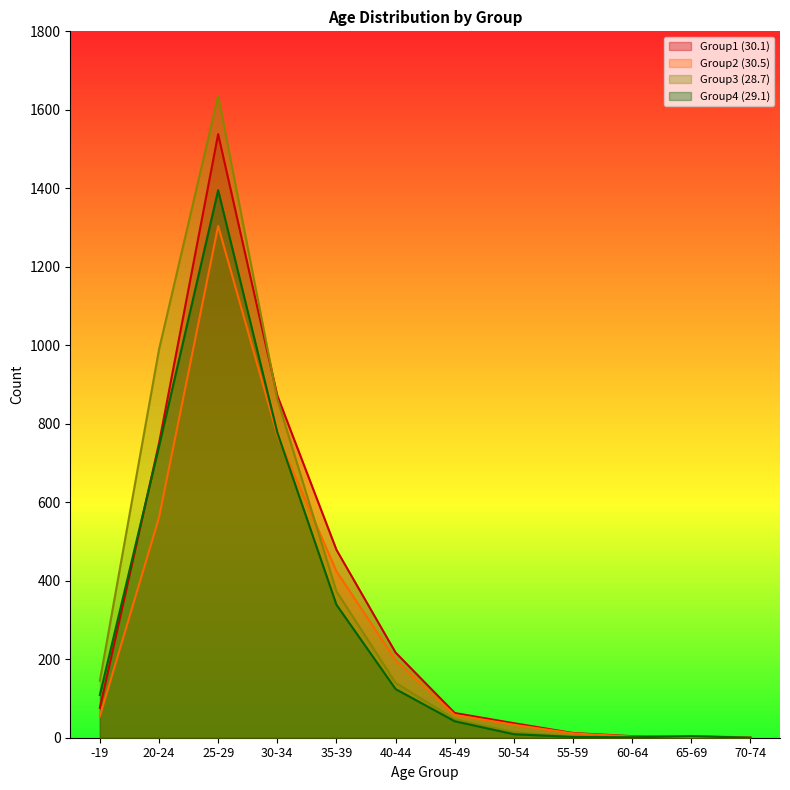

What is the spread (max minus min) of values at -19?

90